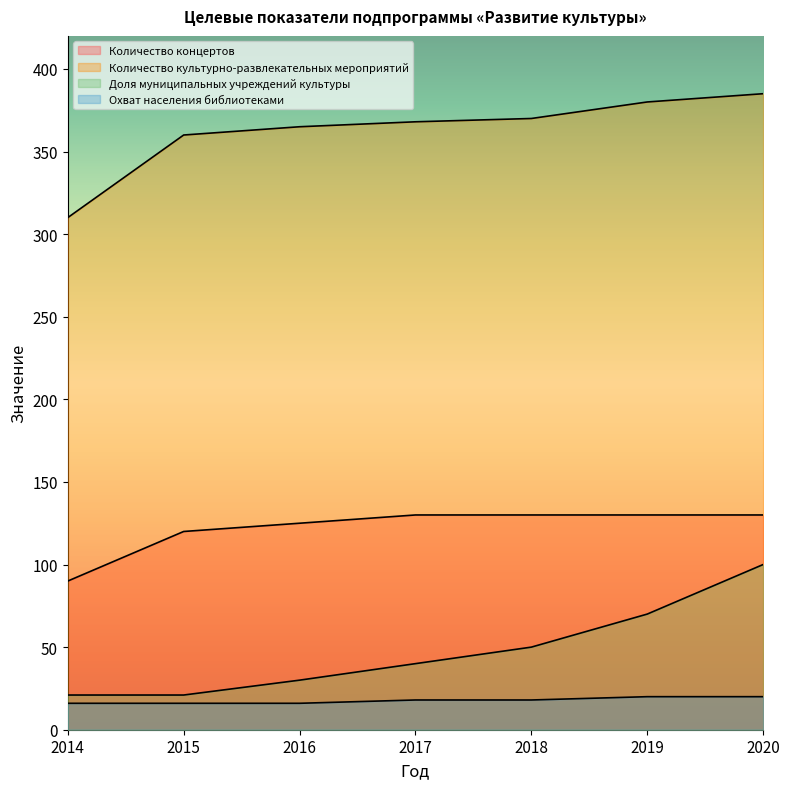

The value of Доля муниципальных учреждений культуры at 2014 is 12. True or false?

False